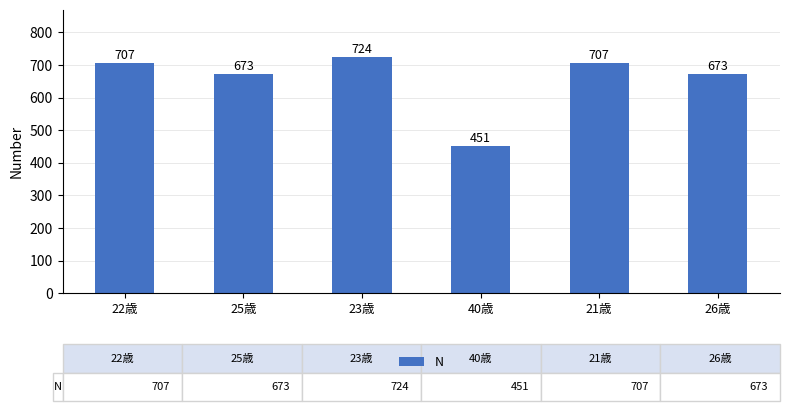

True or false: the data shows 707 at 21歳.

True